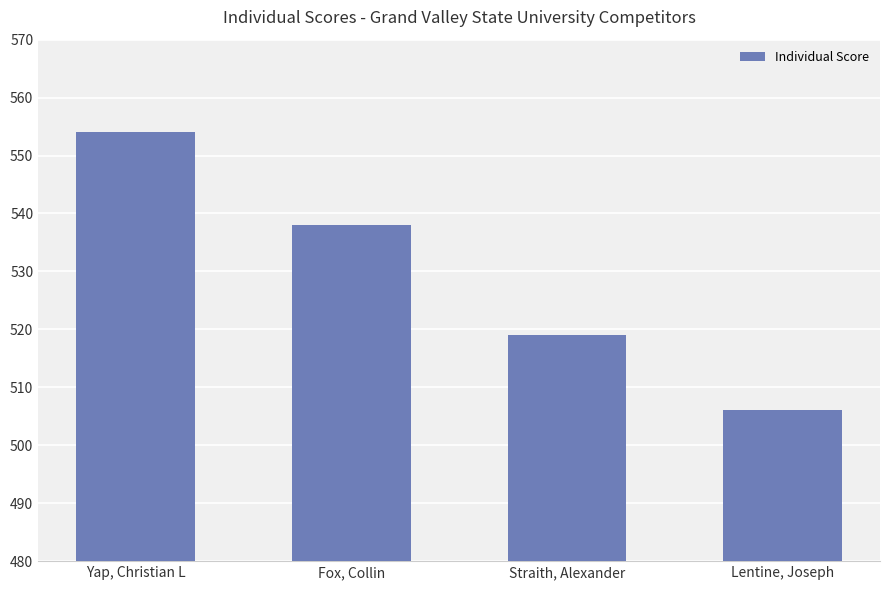

At which category does the chart reach its minimum across all series?

Lentine, Joseph